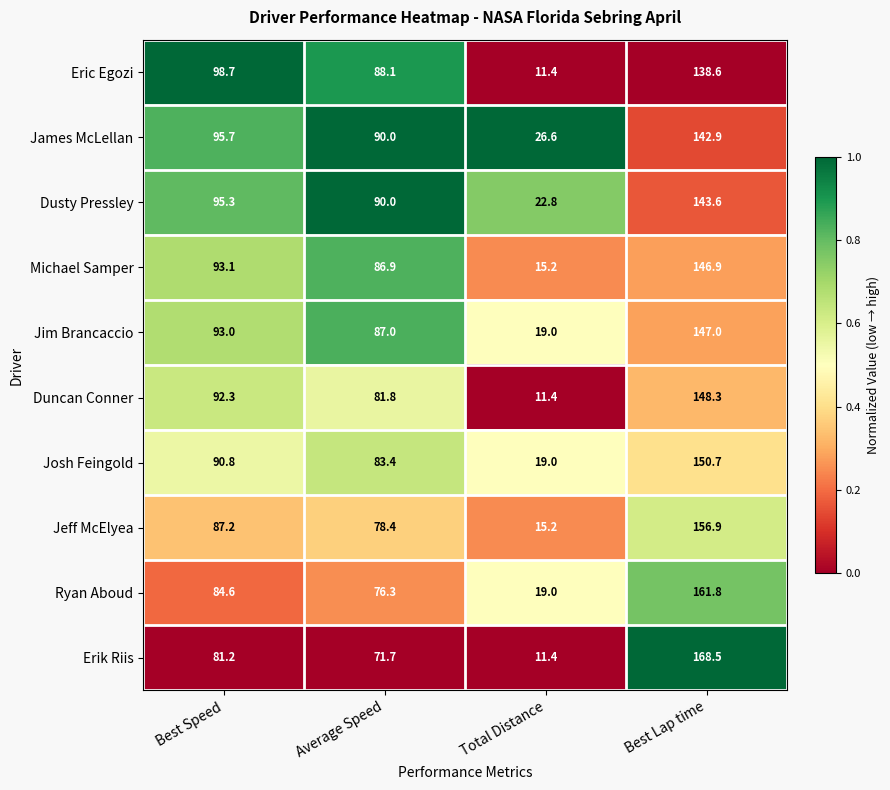

List the series in order of their peak value, lowest first.

Eric Egozi, James McLellan, Dusty Pressley, Michael Samper, Jim Brancaccio, Duncan Conner, Josh Feingold, Jeff McElyea, Ryan Aboud, Erik Riis